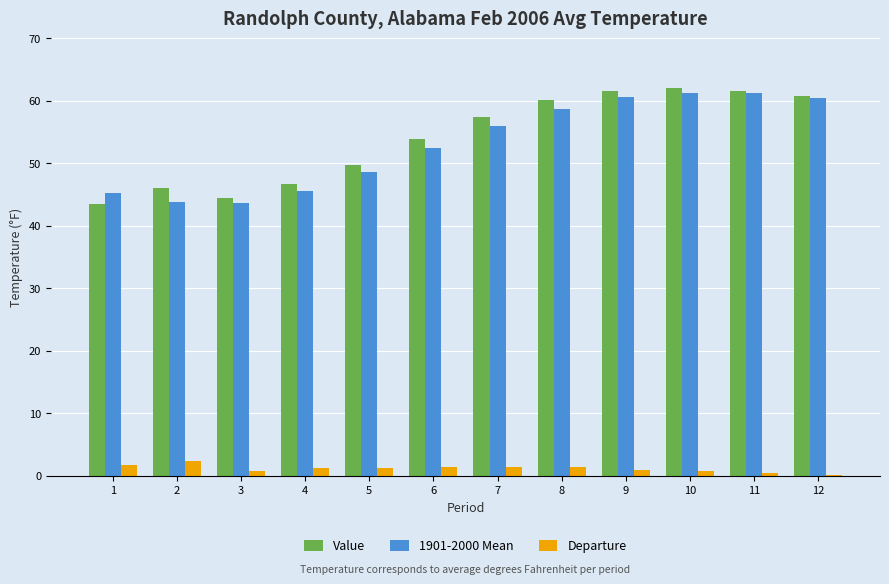

What is the sum of the Value values at 7 and 2?

103.5